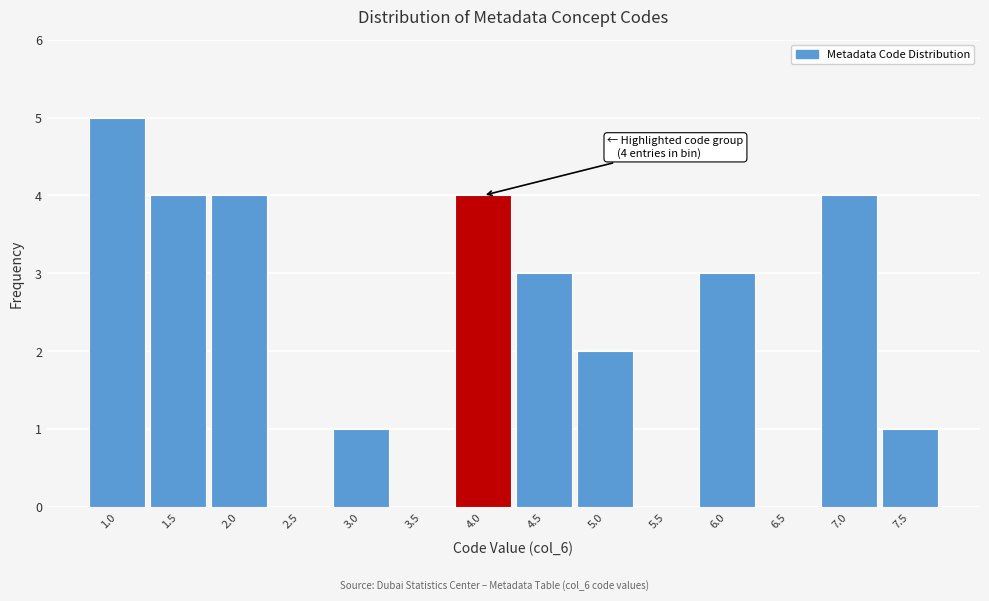

Reading left to right, what are all the values shown in this chart?

1.0=5	1.5=4	2.0=4	2.5=0	3.0=1	3.5=0	4.0=4	4.5=3	5.0=2	5.5=0	6.0=3	6.5=0	7.0=4	7.5=1